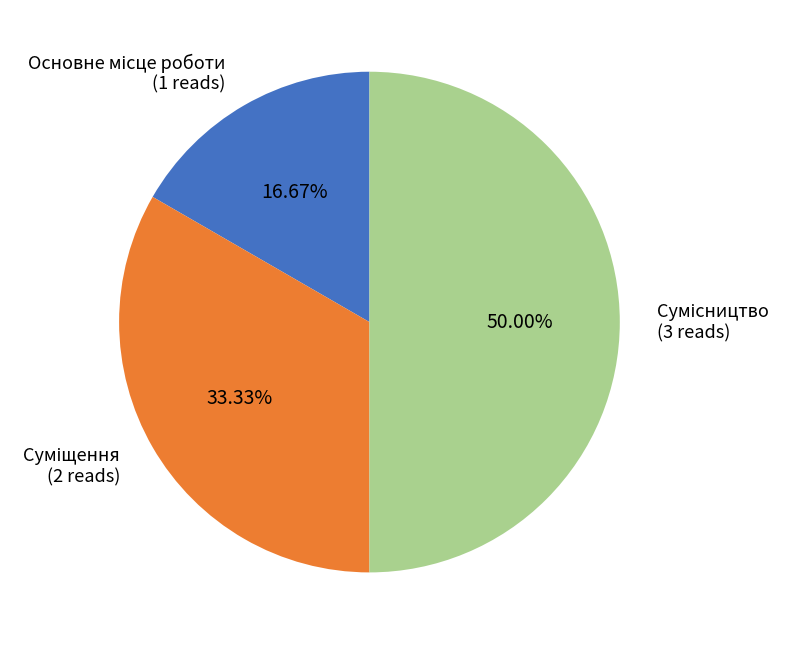

What is the smallest slice in the pie chart?

Основне місце роботи